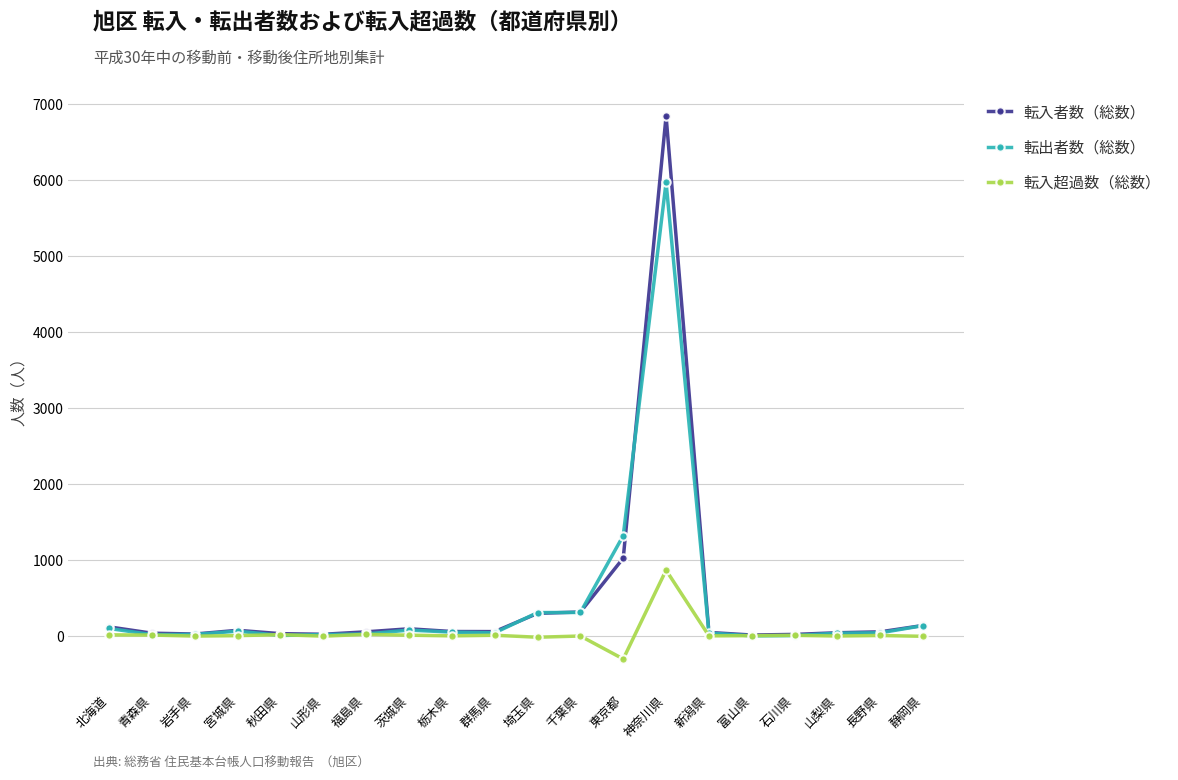

Which category has the highest value in the 転入超過数（総数） series?

神奈川県